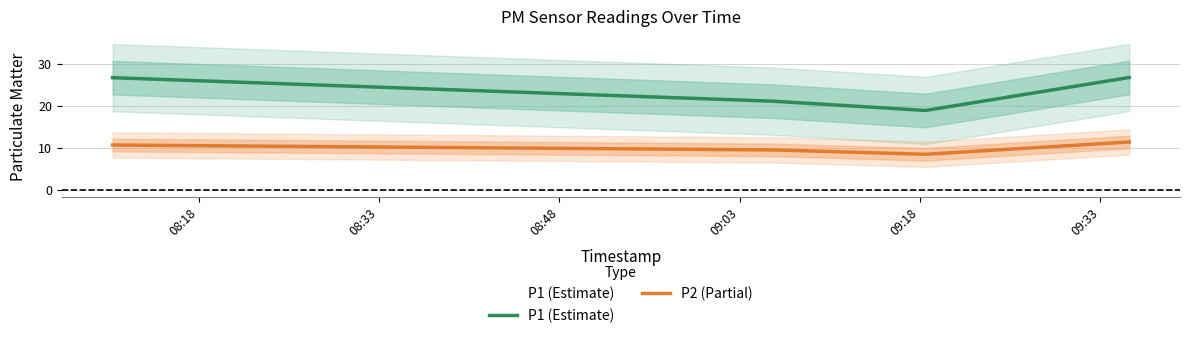

Reading left to right, extract all data points from this chart.

P1 (Estimate): 26.6	21.0	18.8	26.7
P2 (Partial): 10.6	9.4	8.4	11.3